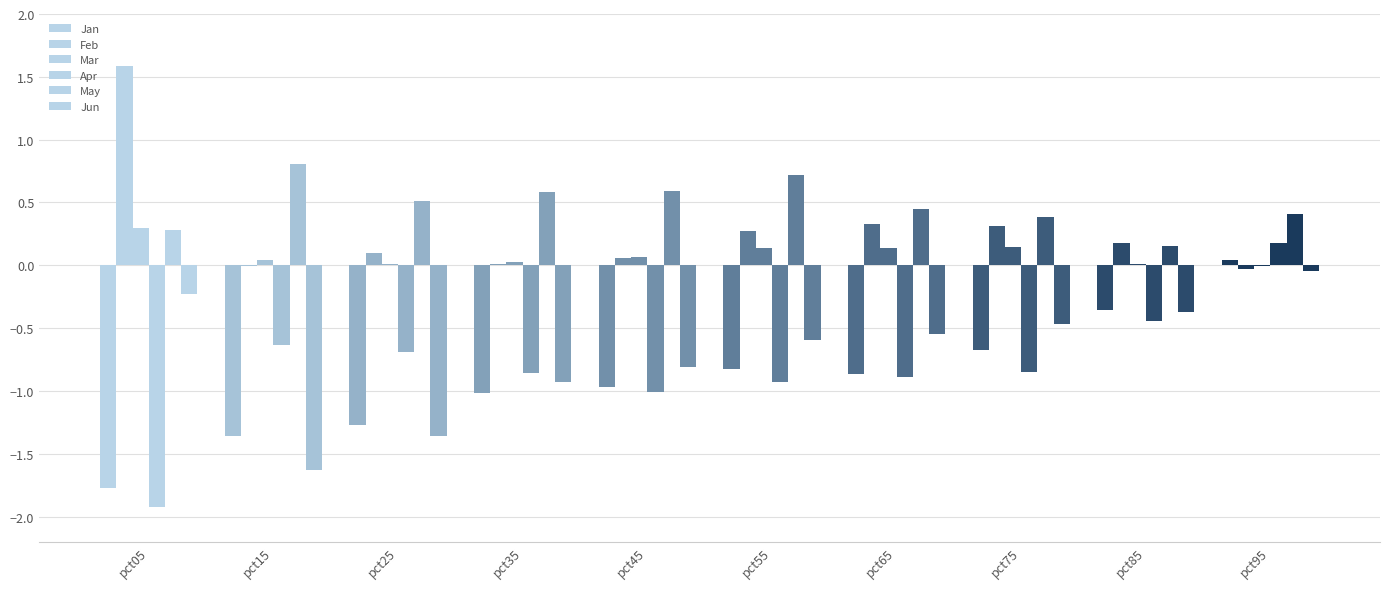

How many categories are shown in the chart?

10